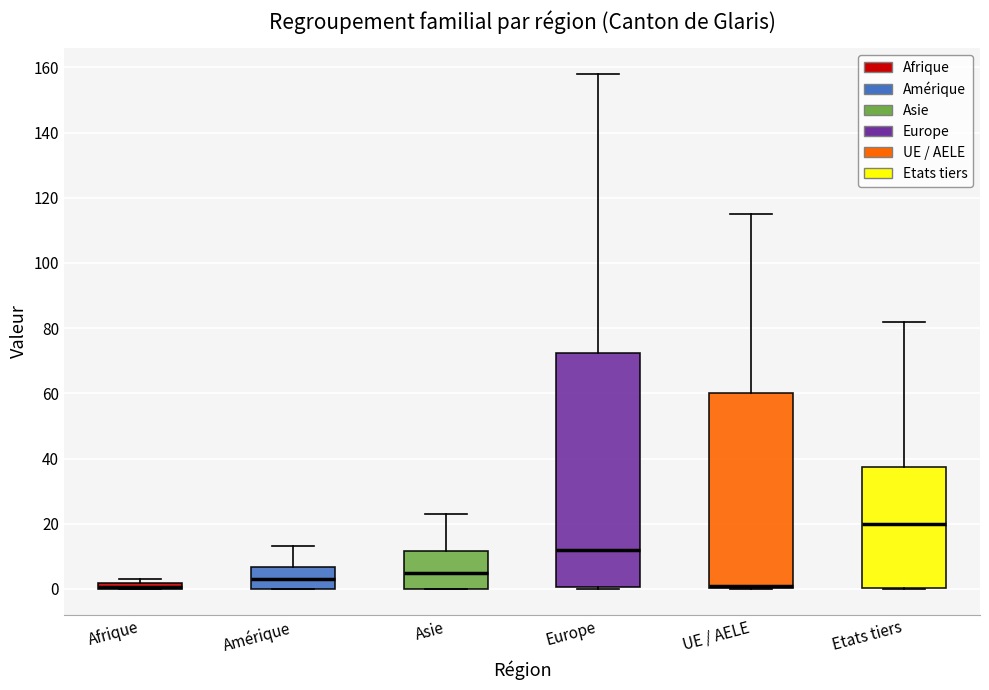

Comparing the boxes themselves (not the whiskers), which one is the tallest?

Europe